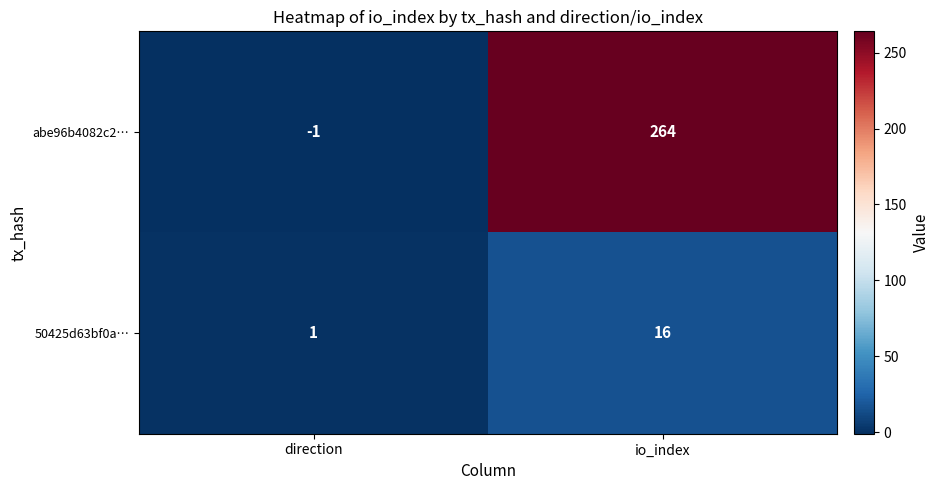

What is the sum of the 50425d63bf0a… values at direction and io_index?

17